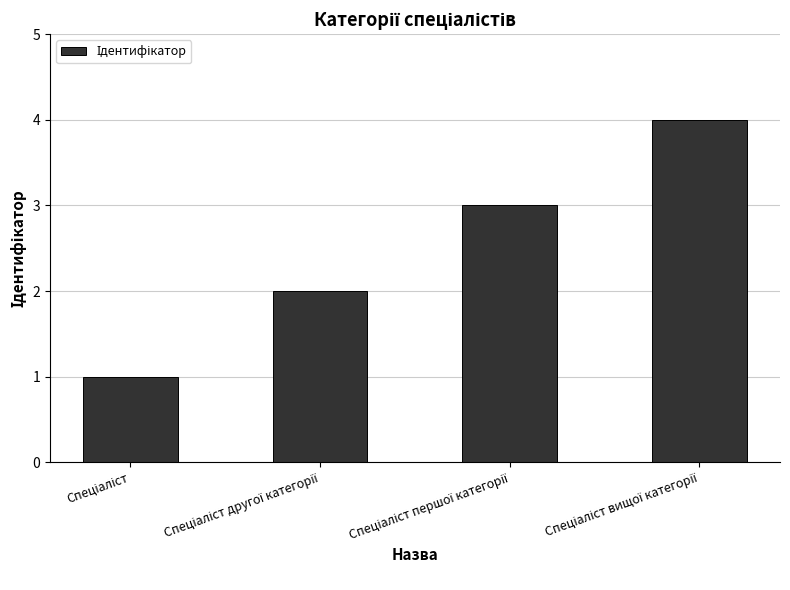

What is the sum of all values?

10